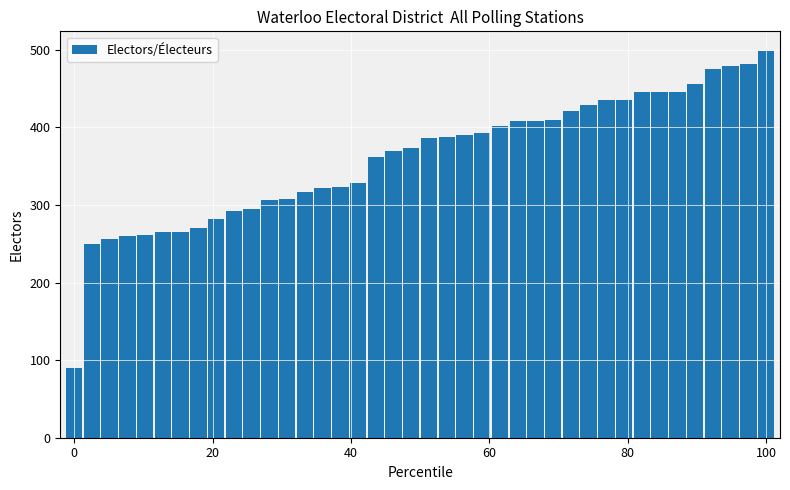

What is the value of the 34th bar from the left?

446